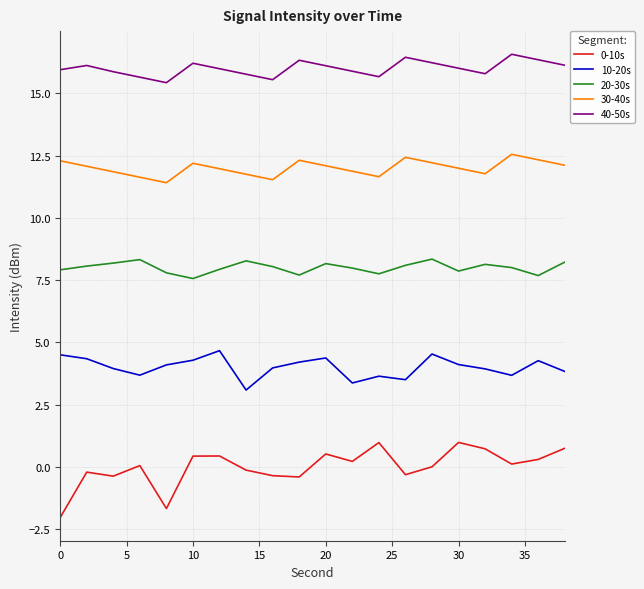

What is the difference between the maximum and minimum values in the 10-20s series?

1.6